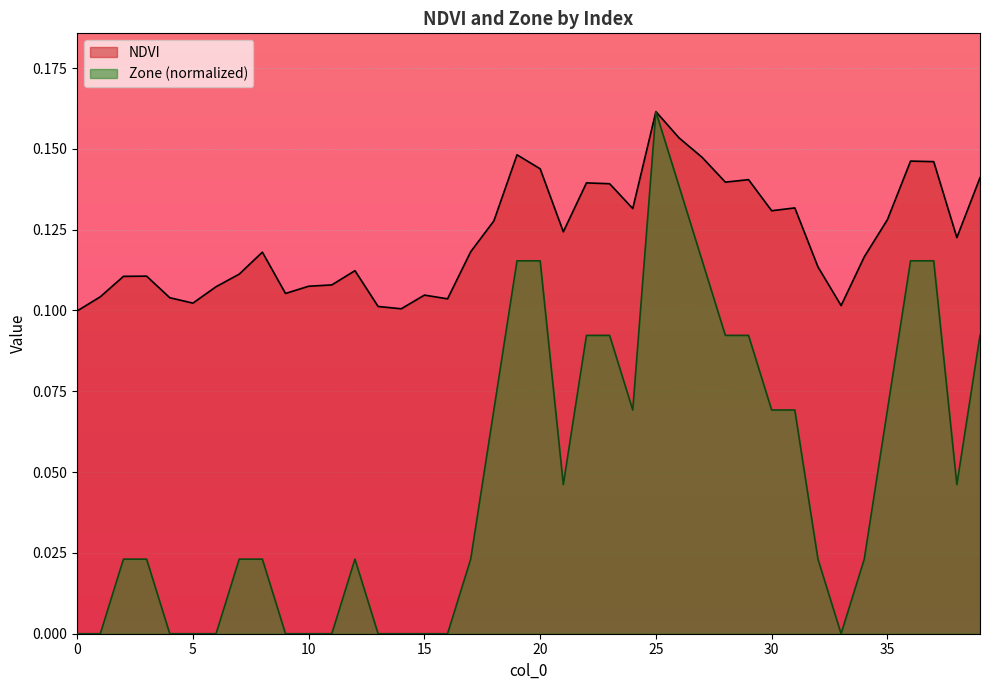

At which category does the chart reach its peak across all series?

25